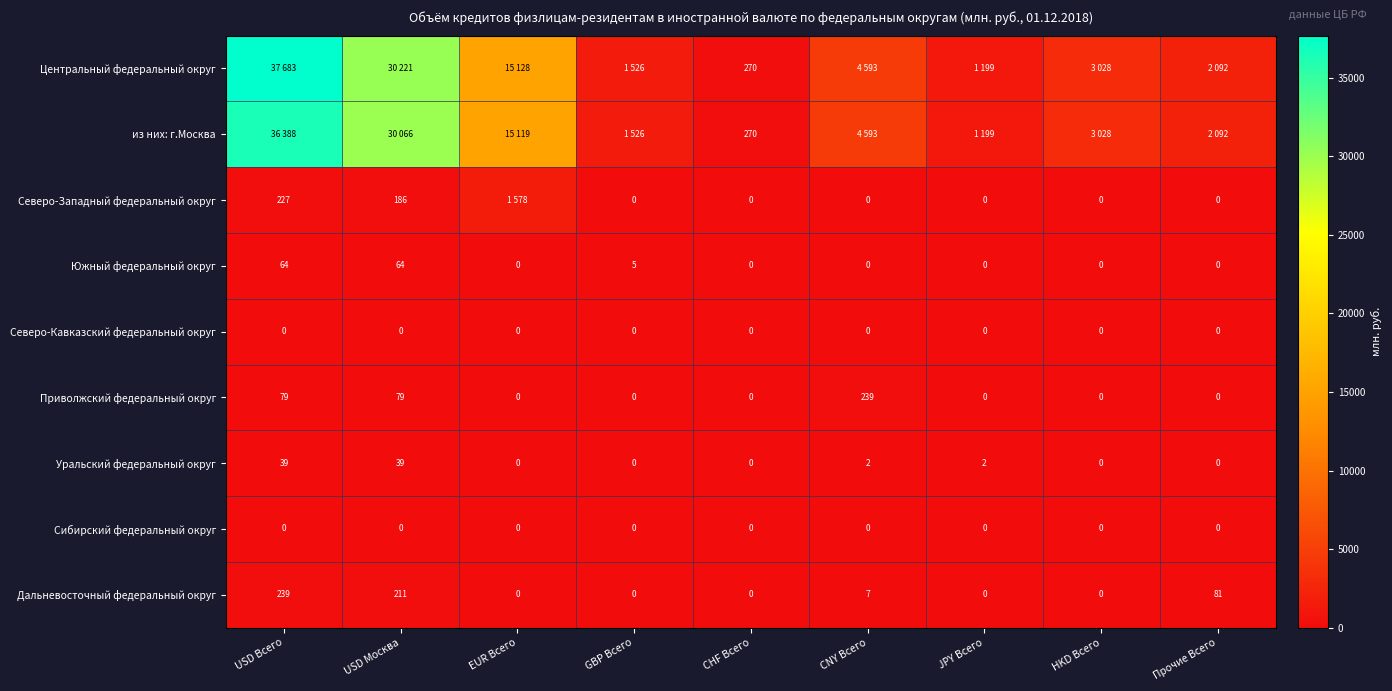

Which category has the highest value in the Приволжский федеральный округ series?

CNY Всего